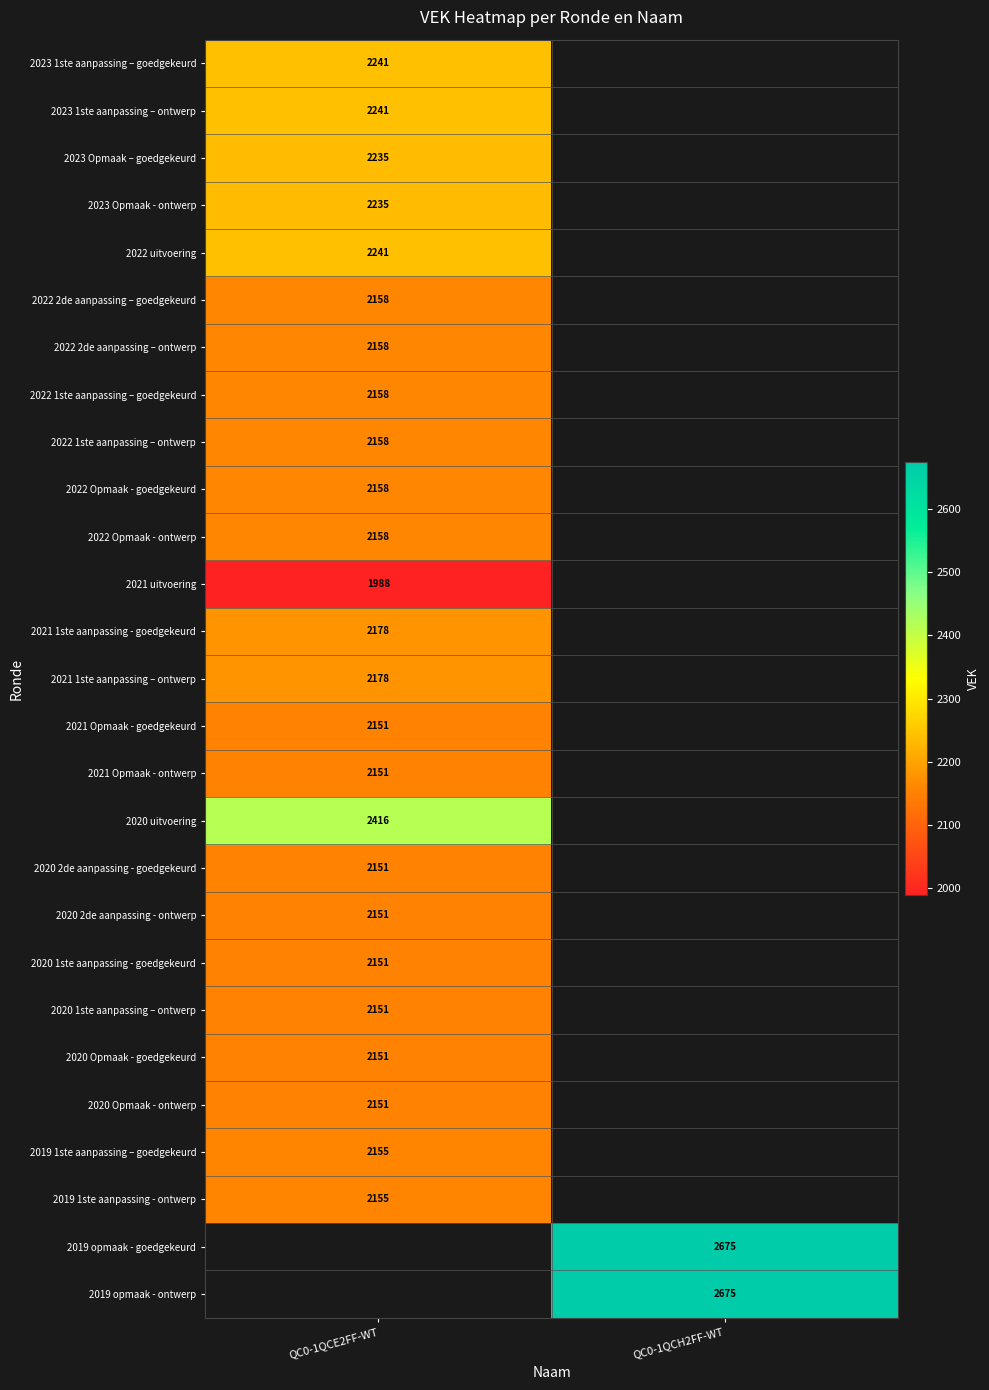

True or false: 2020 2de aanpassing - ontwerp has a value of 2808 at QC0-1QCE2FF-WT.

False